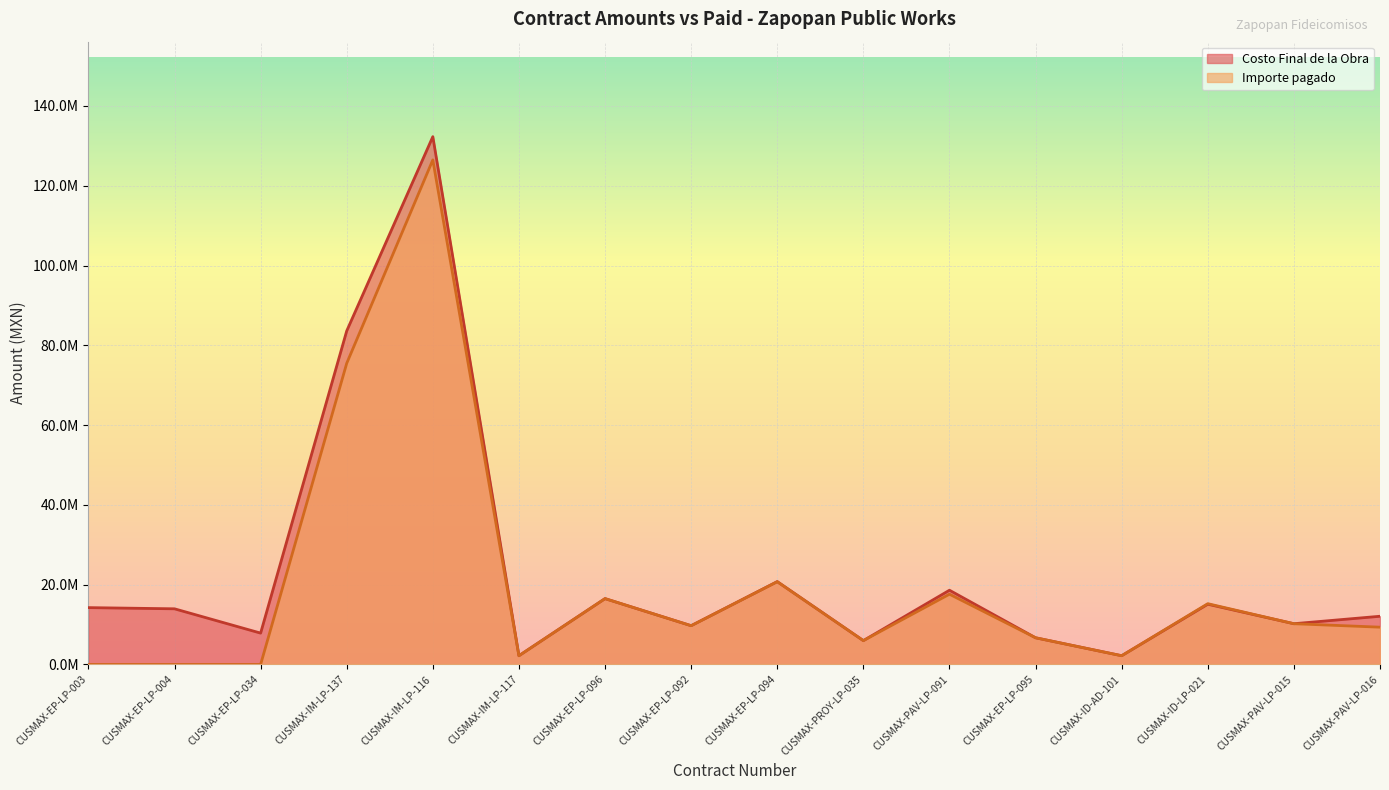

What is the difference between the maximum and minimum values in the Costo Final de la Obra series?

130103122.6